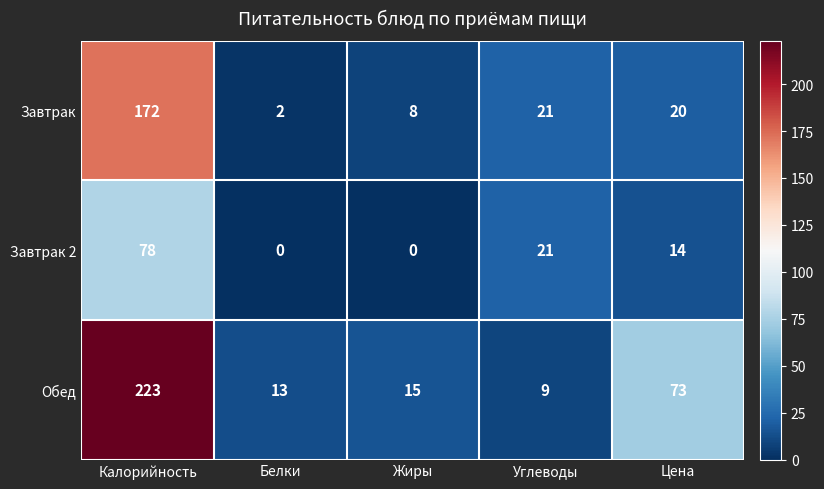

What is the sum of the Завтрак values at Жиры and Цена?

28